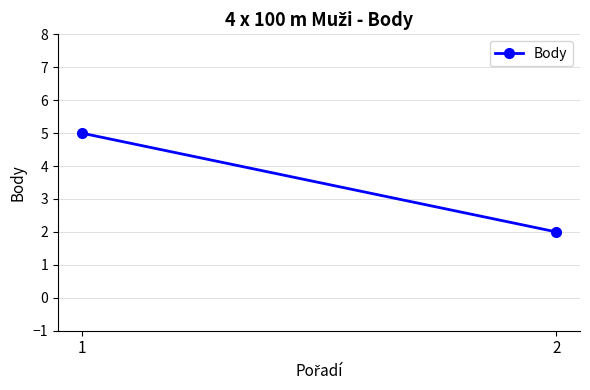

What is the average value?

4